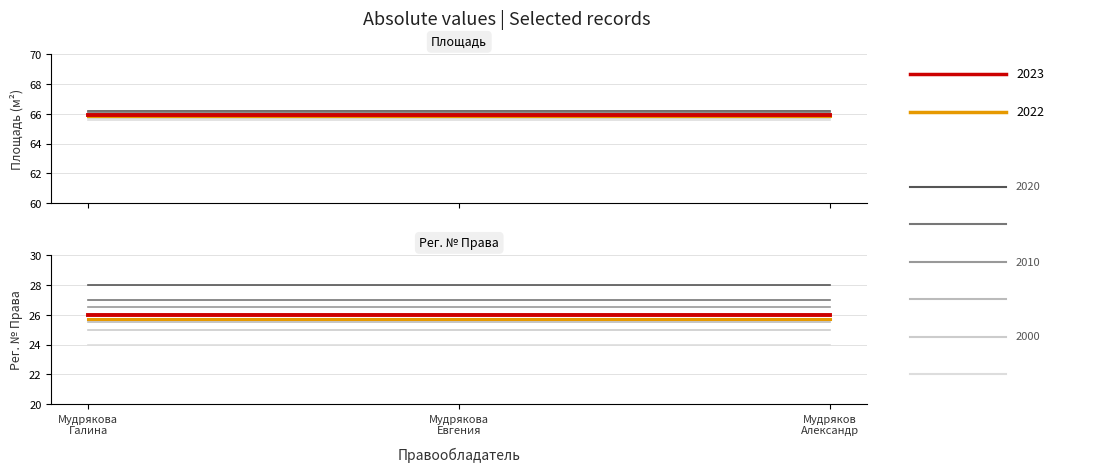

Reading right to left, transcribe all the data shown in this chart.

Площадь: 65.9	65.9	65.9
Рег. № Права: 26.0	26.0	26.0